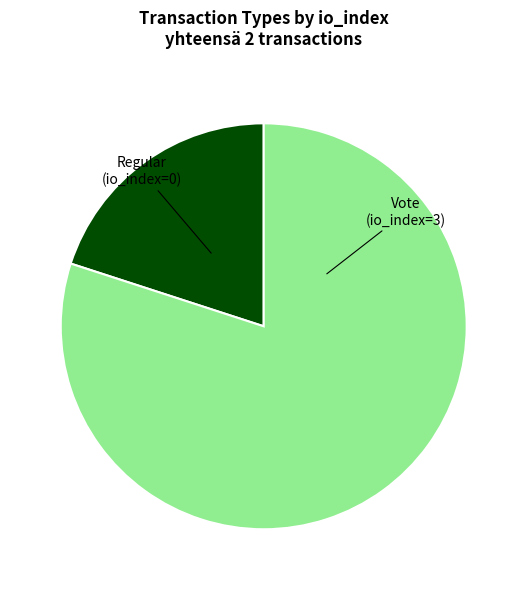

Which category has the biggest portion of the pie?

Vote (io_index=3)